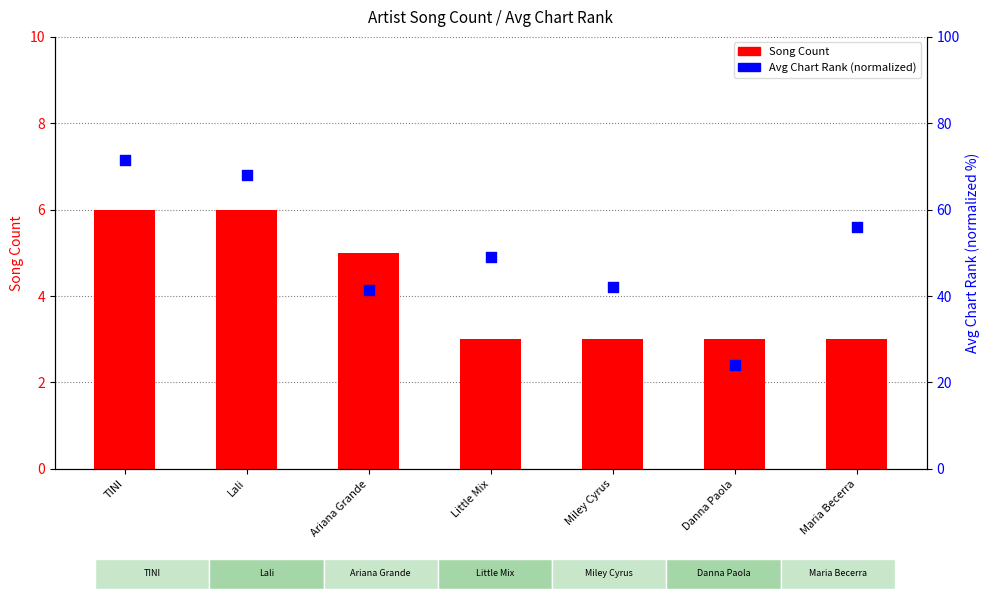

At how many categories does at least one series exceed 9?

7